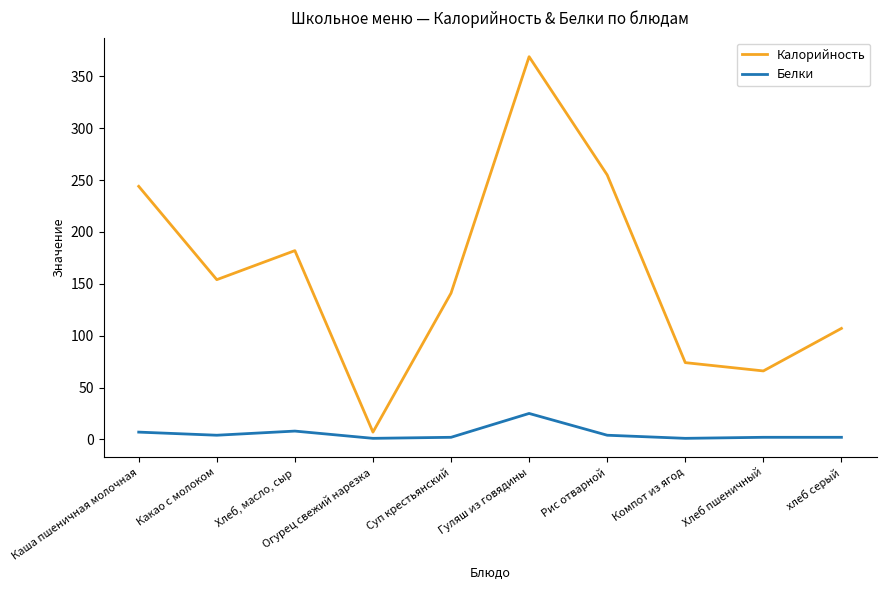

Does the chart display data point markers on the line(s)?

No